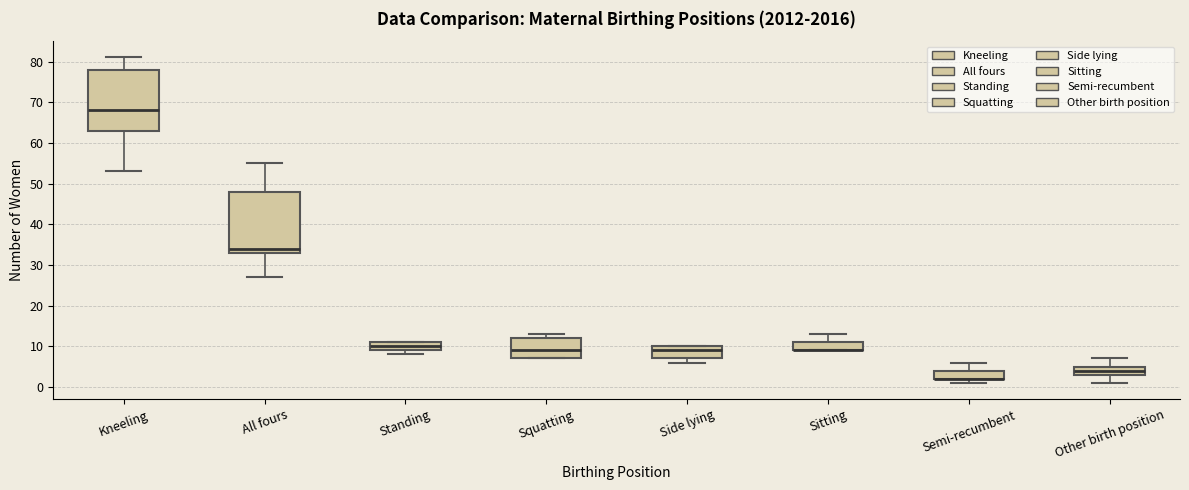

Reading left to right, transcribe this box plot: for each box, give where its median line is, the range the box spans, and where its two whiskers end, as read against the y-axis. The values are not printed on the chart, so give them approximately, as read against the axis.

Kneeling: median 68, box 63 to 78, whiskers 53 to 81
All fours: median 34, box 33 to 48, whiskers 27 to 55
Standing: median 10, box 9 to 11, whiskers 8 to 11
Squatting: median 9, box 7 to 12, whiskers 7 to 13
Side lying: median 9, box 7 to 10, whiskers 6 to 10
Sitting: median 9 (drawn on the box's lower edge), box 9 to 11, whiskers 9 to 13
Semi-recumbent: median 2 (drawn on the box's lower edge), box 2 to 4, whiskers 1 to 6
Other birth position: median 4, box 3 to 5, whiskers 1 to 7